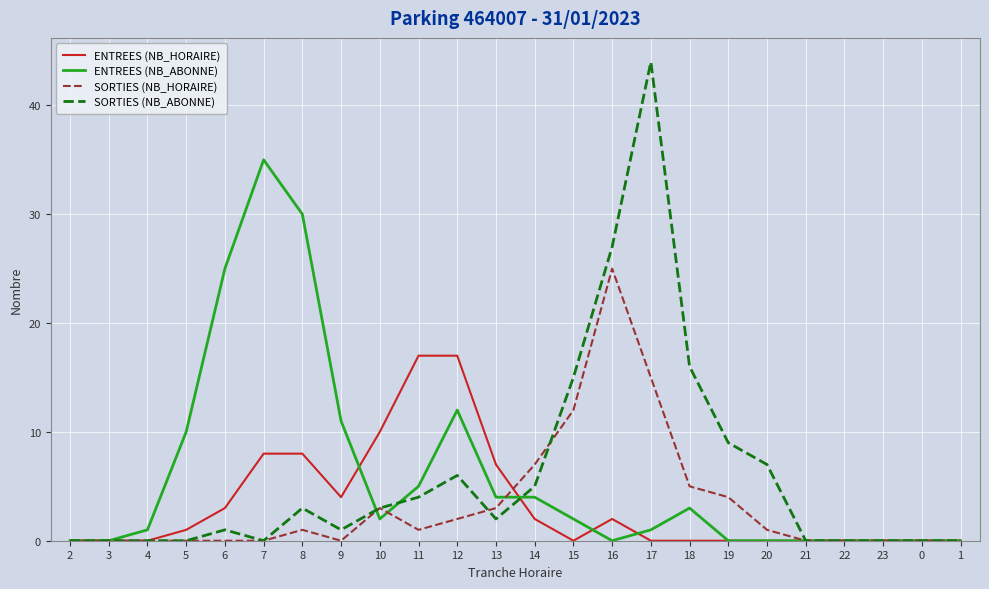

What are all the series names shown in the legend?

ENTREES (NB_HORAIRE), ENTREES (NB_ABONNE), SORTIES (NB_HORAIRE), SORTIES (NB_ABONNE)